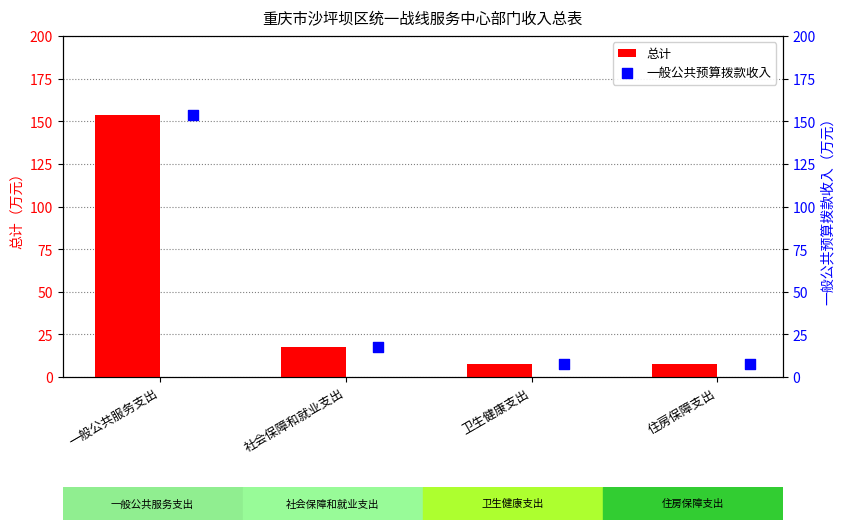

What is the sum of the 总计 values at 卫生健康支出 and 社会保障和就业支出?

25.0